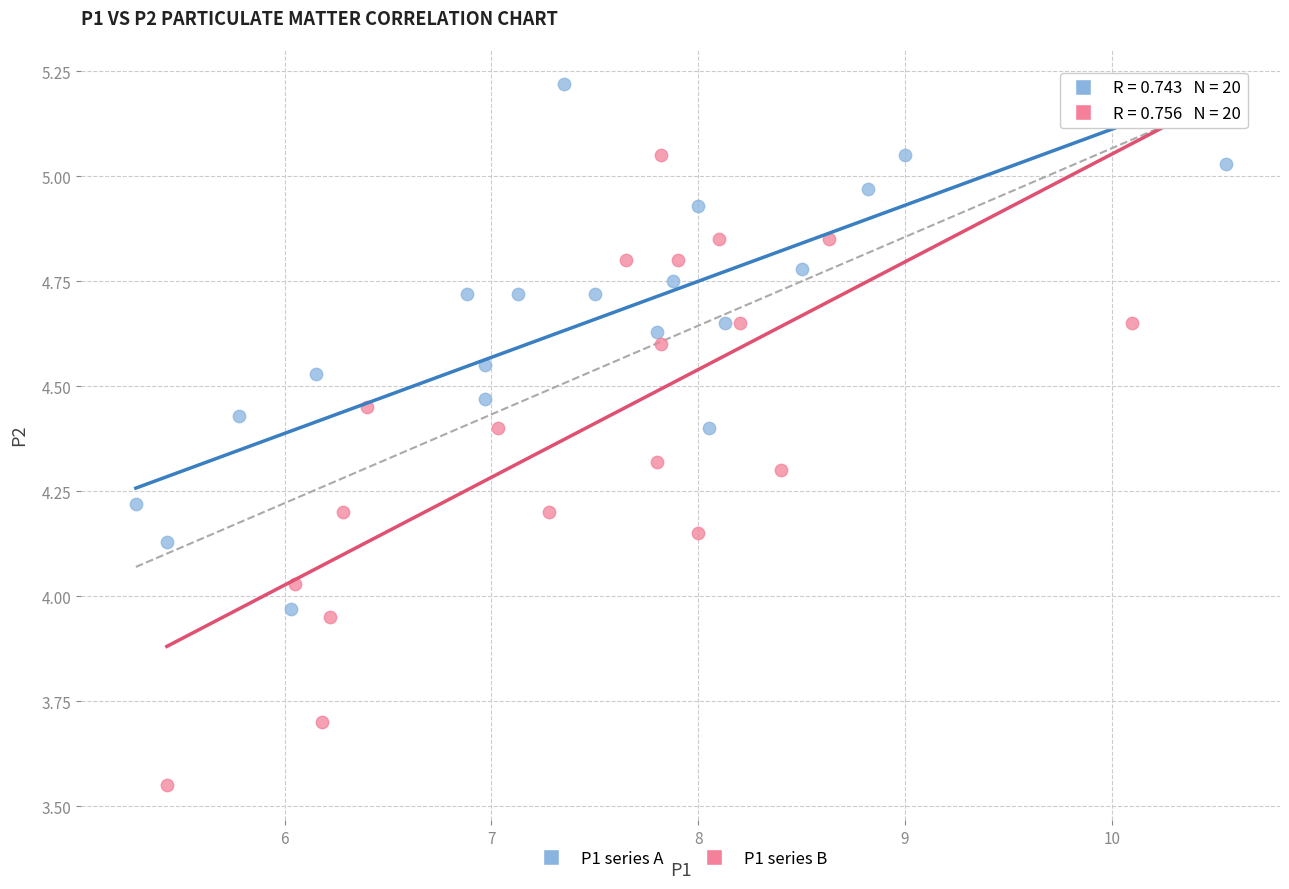

Which series reaches the maximum Y coordinate?

P1 series A